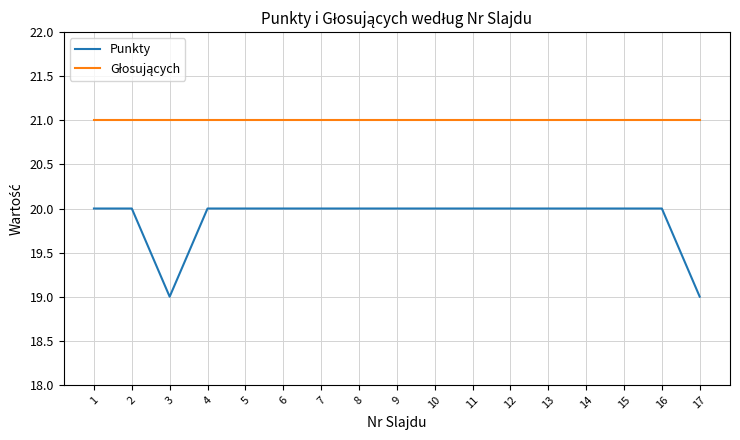

The value of Punkty at 7 is 33. True or false?

False